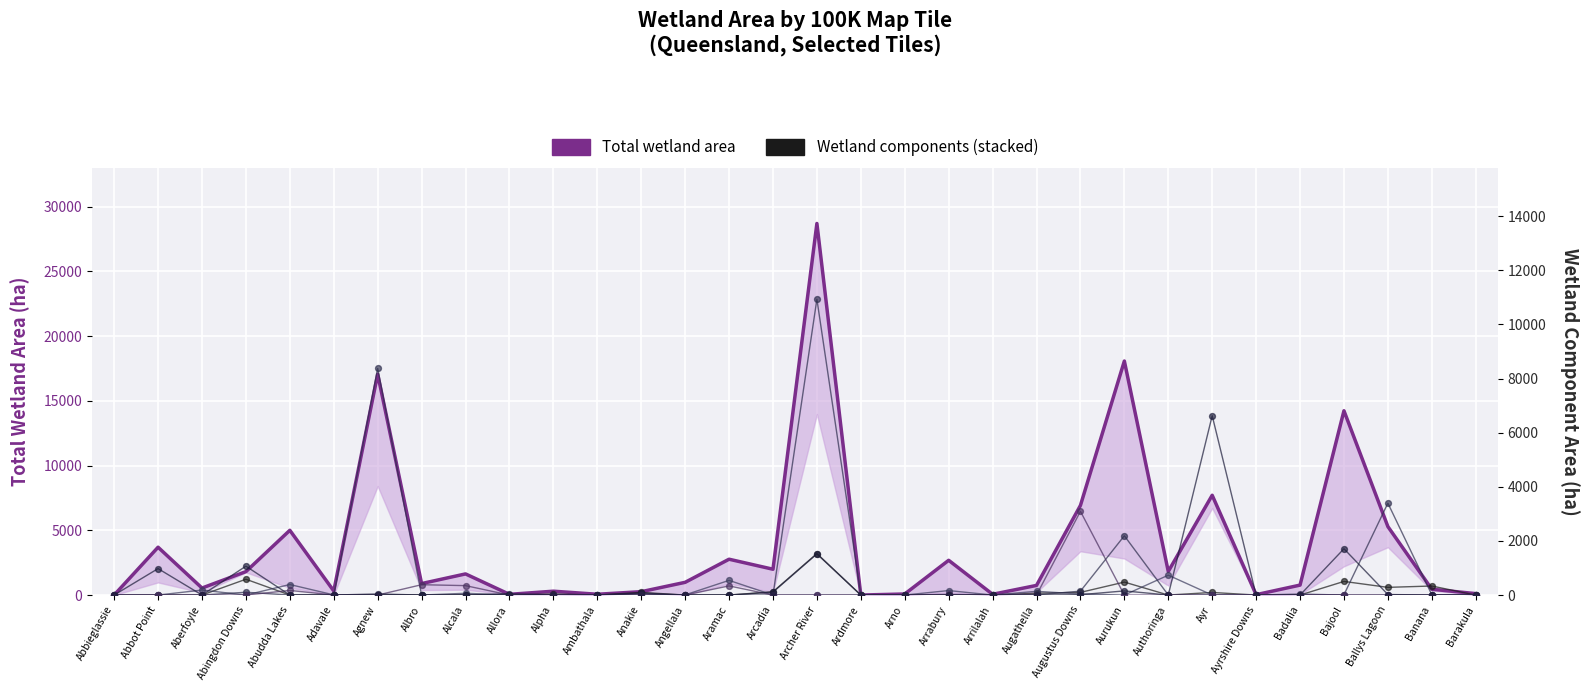

Is the value of Arid and semi-arid non-floodplain grass swamp at Ballys Lagoon greater than the value of Total wetland area at Arrilalah?

No